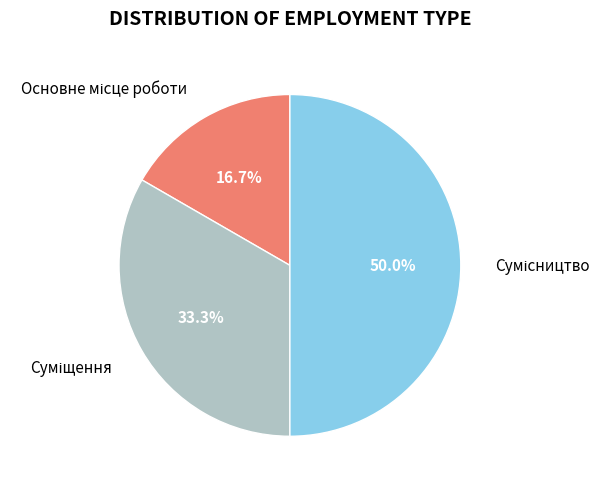

Rank the categories by value from lowest to highest.

Основне місце роботи, Суміщення, Сумісництво